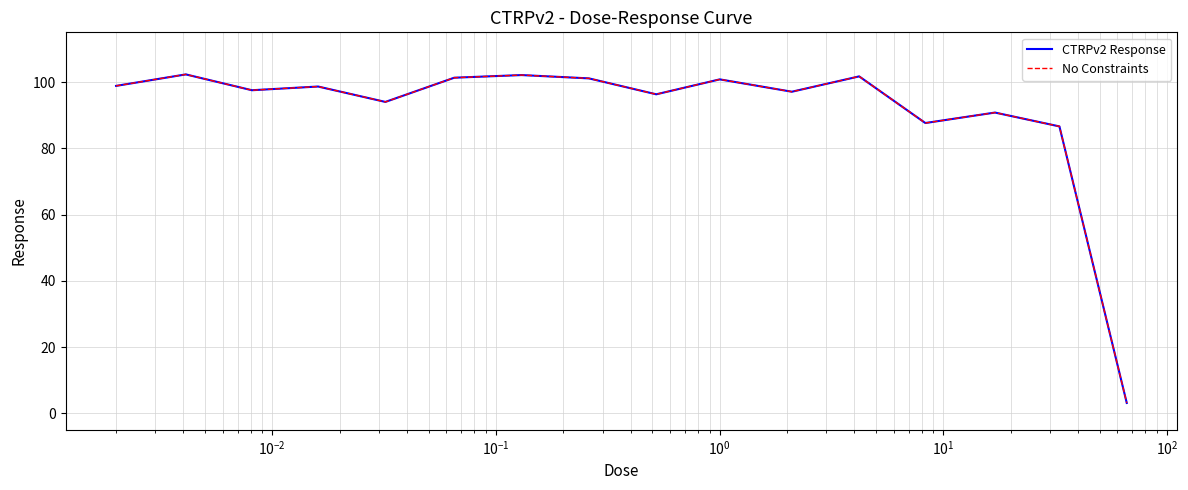

Does the chart display data point markers on the line(s)?

No